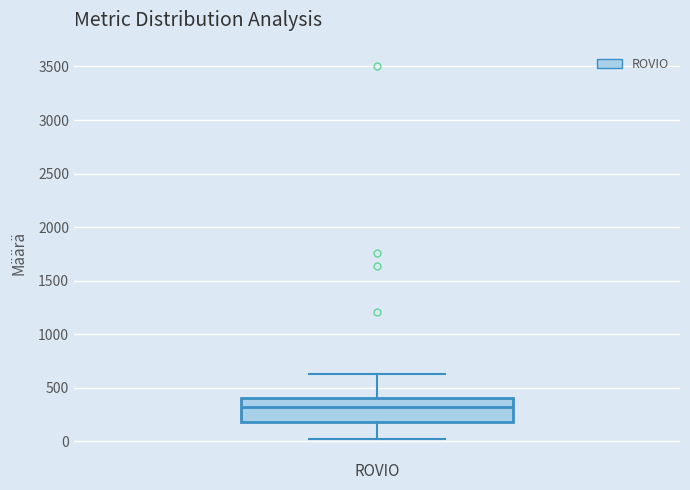

Read this box plot against the y-axis: the position of the median line, the range covered by the box, and the ends of both whiskers. The values are not printed on the chart, so give them approximately, as read against the axis.

median 300, box 200 to 400, whiskers 0 to 650